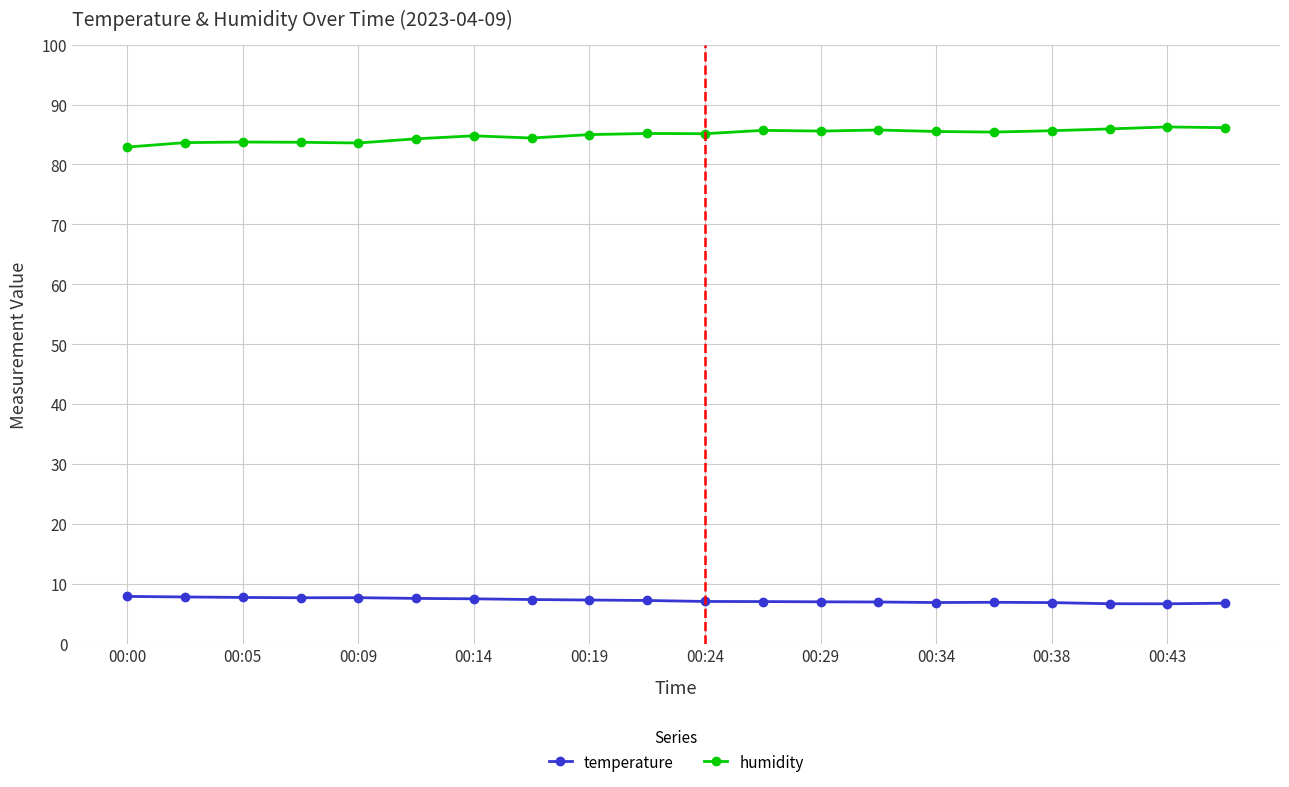

True or false: temperature has more than 0 points higher than both neighbors.

True